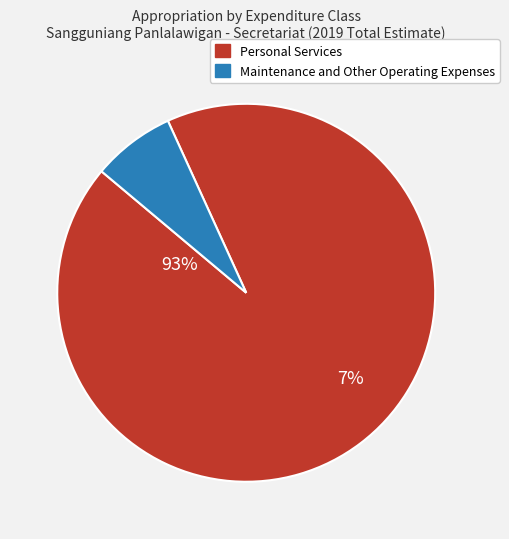

Between Personal Services and Maintenance and Other Operating Expenses, which is larger?

Personal Services